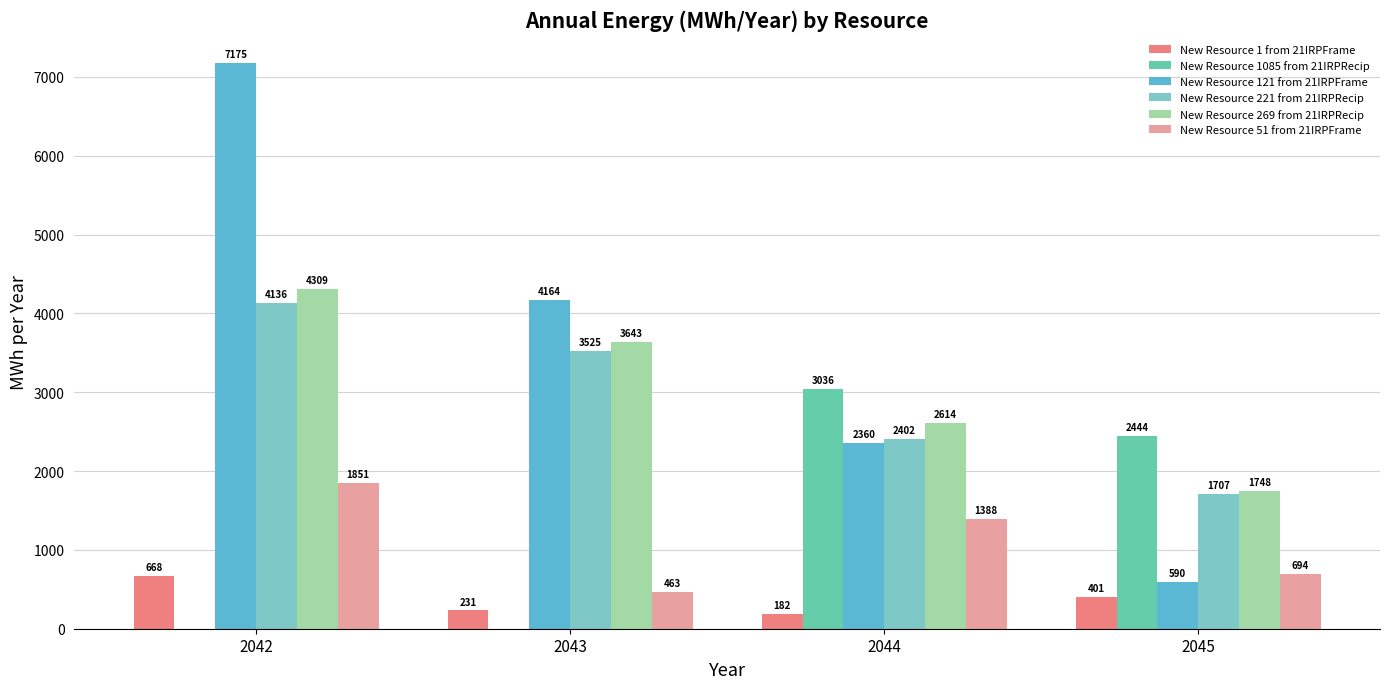

What is the sum of the New Resource 1 from 21IRPFrame values at 2045 and 2044?

582.9